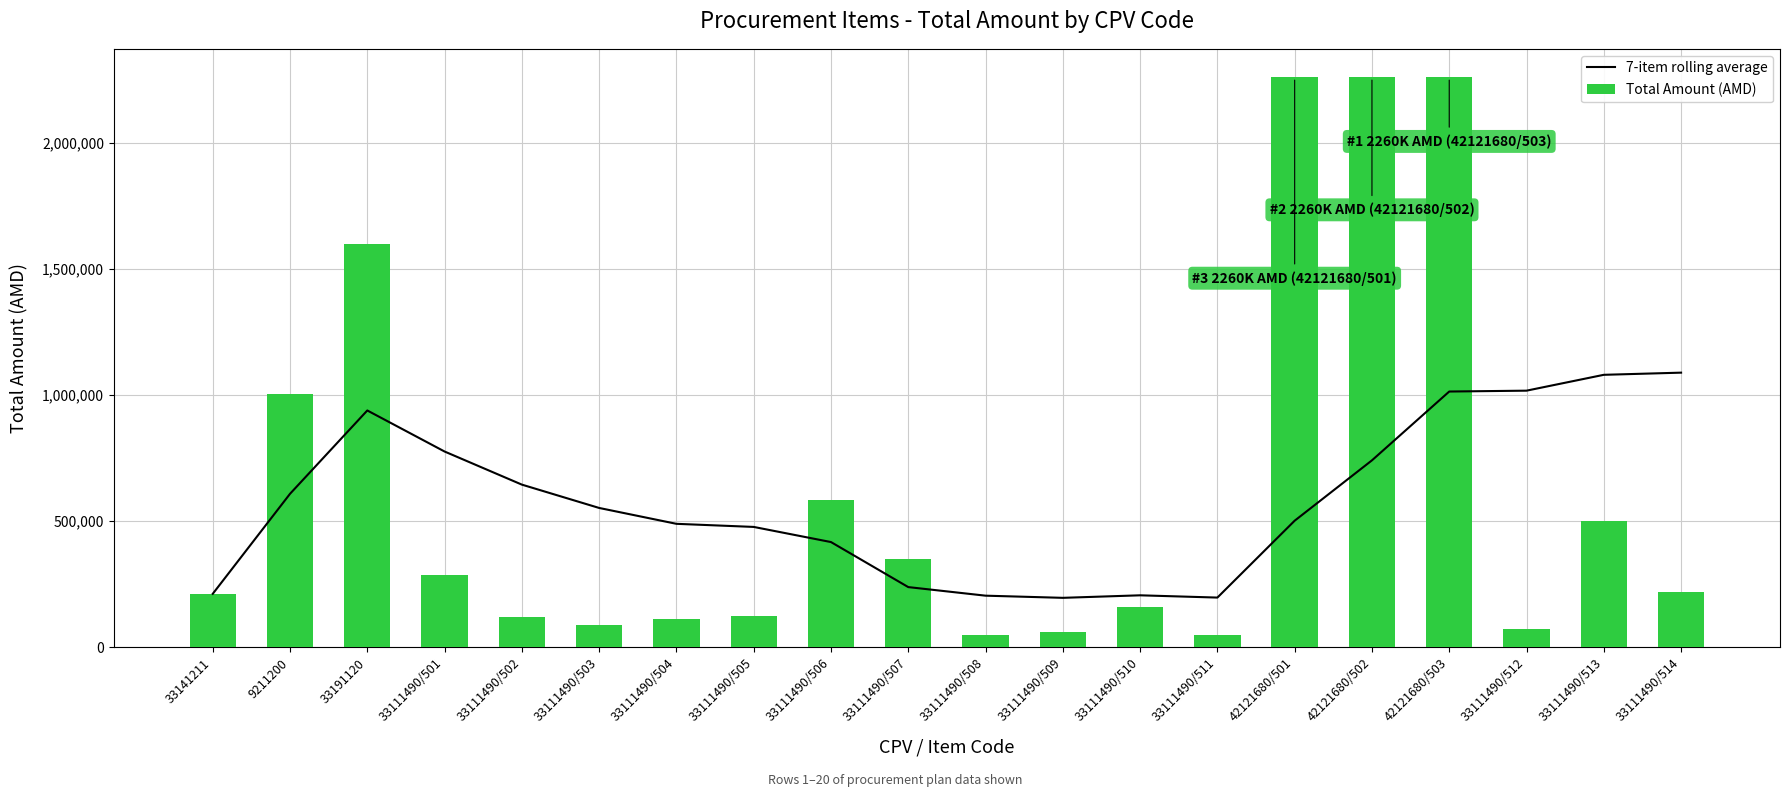

At 33111490/512, list the series in order from smallest to largest.

Total Amount (AMD), 7-item rolling average